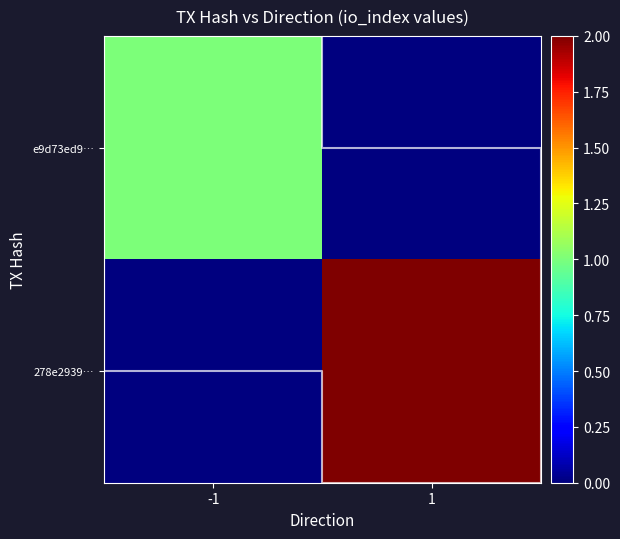

How many values in 278e2939… are above zero?

1